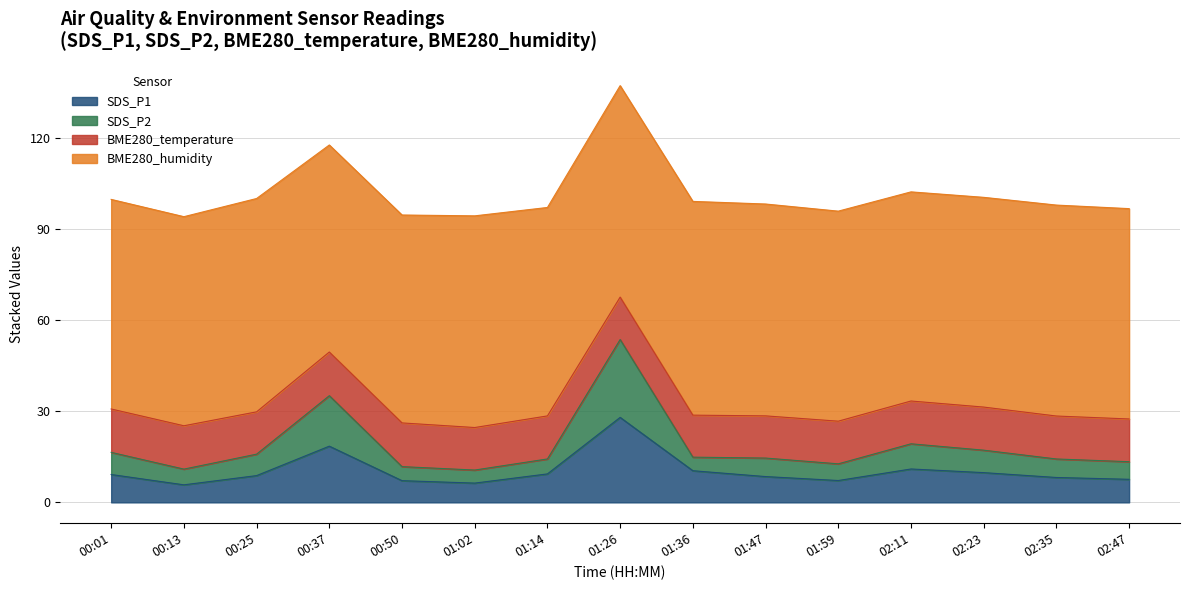

What is the minimum value for SDS_P1?

5.8